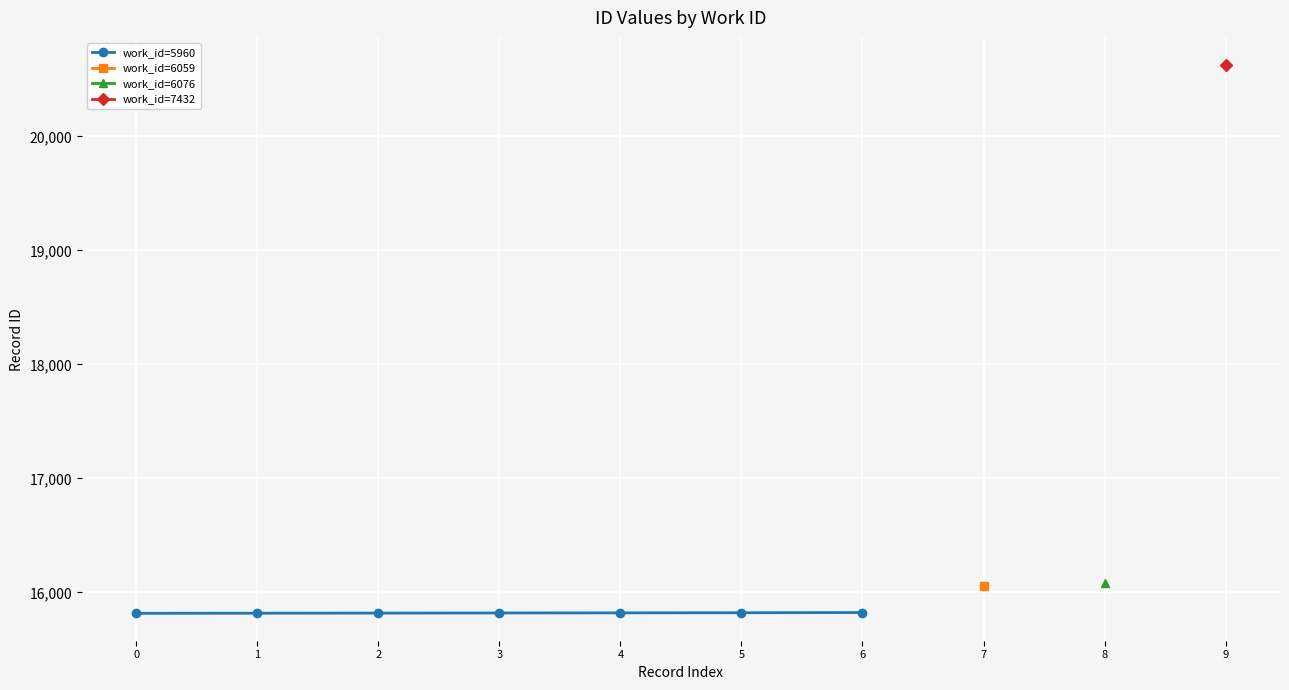

Between 2 and 6, which is larger?

6